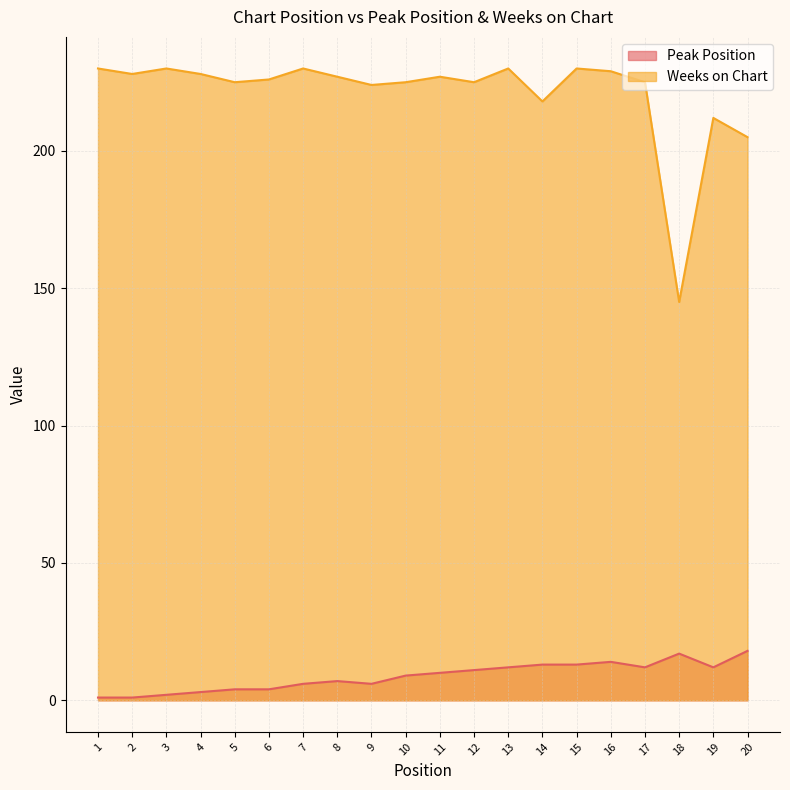

What are all the series names shown in the legend?

Peak Position, Weeks on Chart